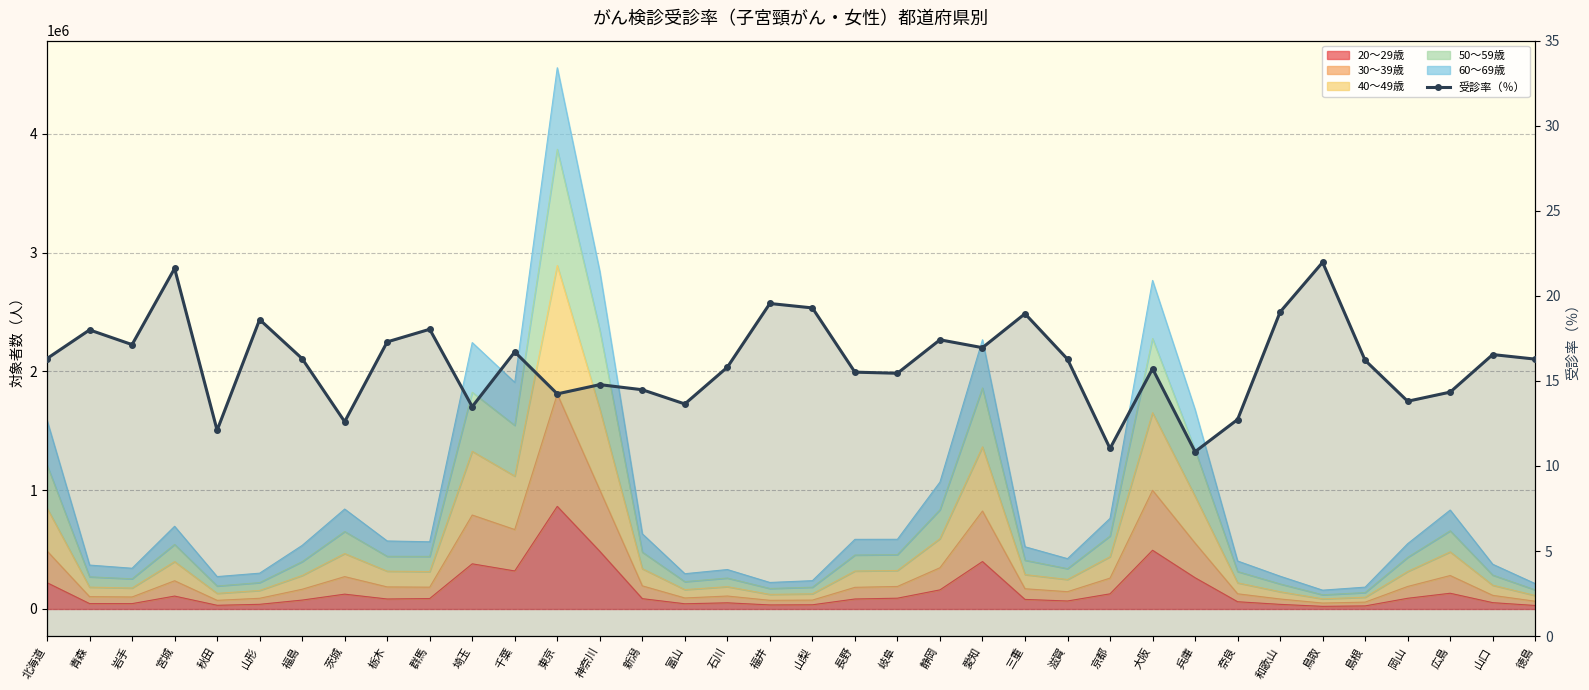

At which category does the chart reach its minimum across all series?

兵庫